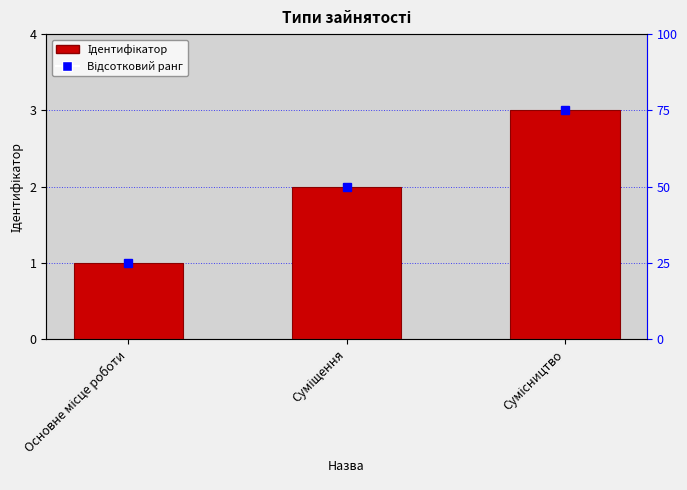

Which has a higher value, Сумісництво or Суміщення?

Сумісництво